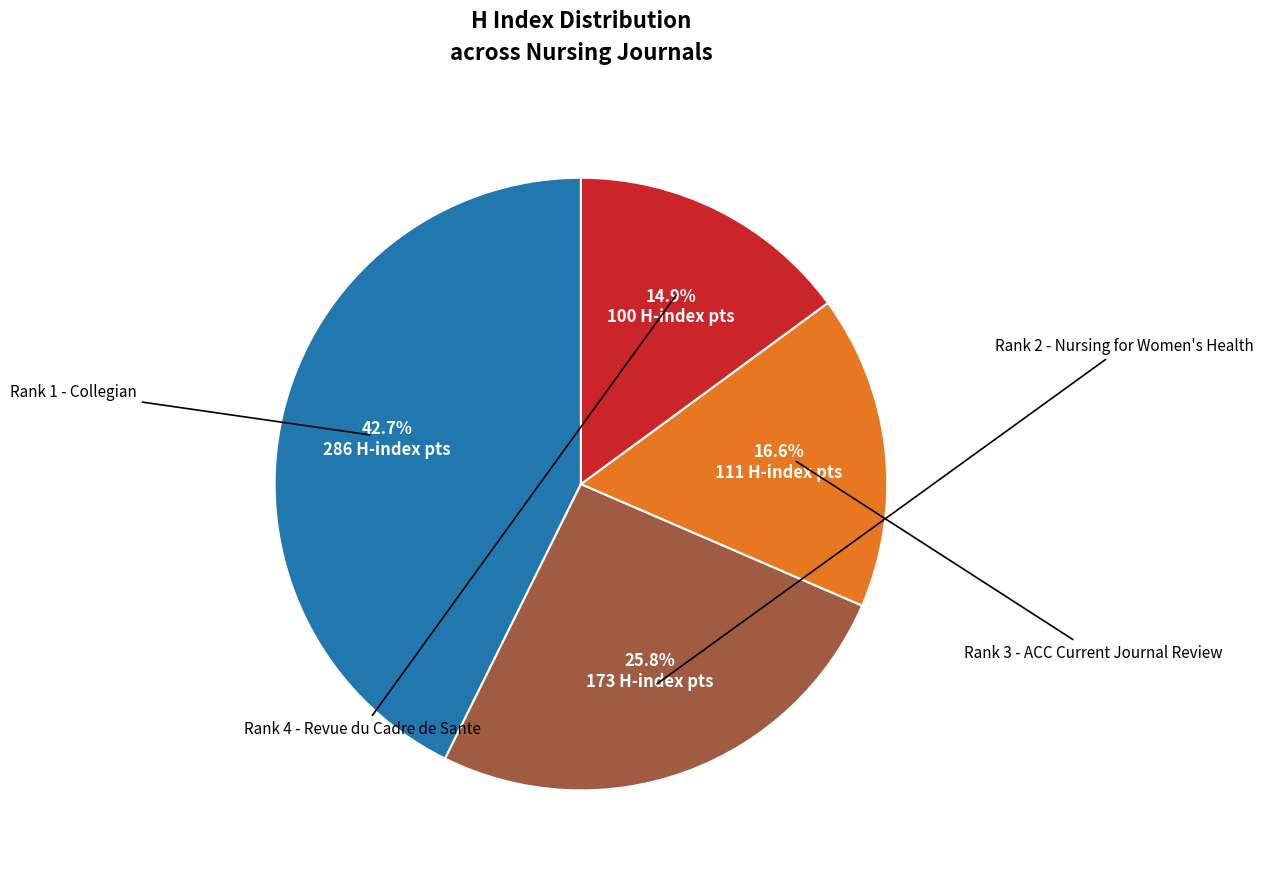

Does any single category account for the majority?

No